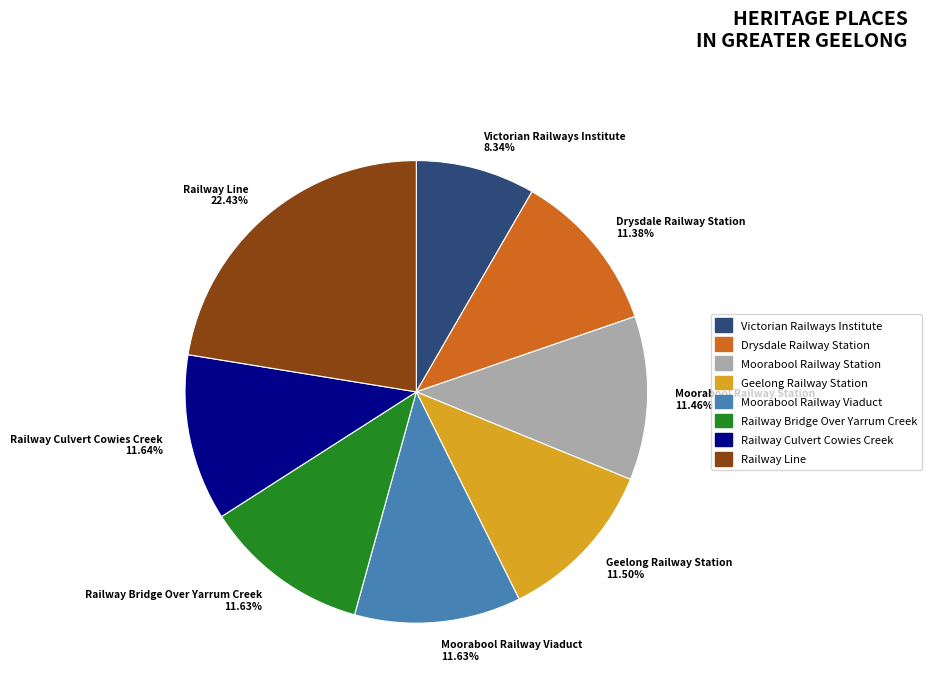

Is the sum of Railway Line and Railway Culvert Cowies Creek greater than half?

No